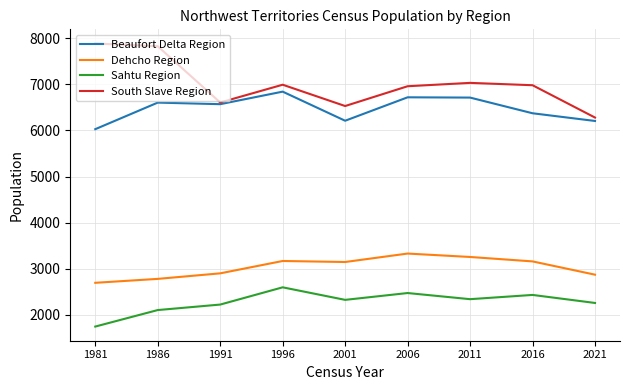

Where is the first local maximum for Sahtu Region?

1996